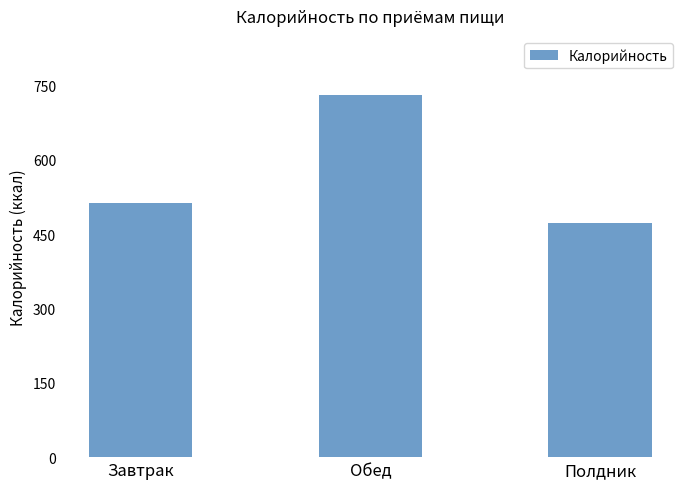

How many data points does each series have?

3